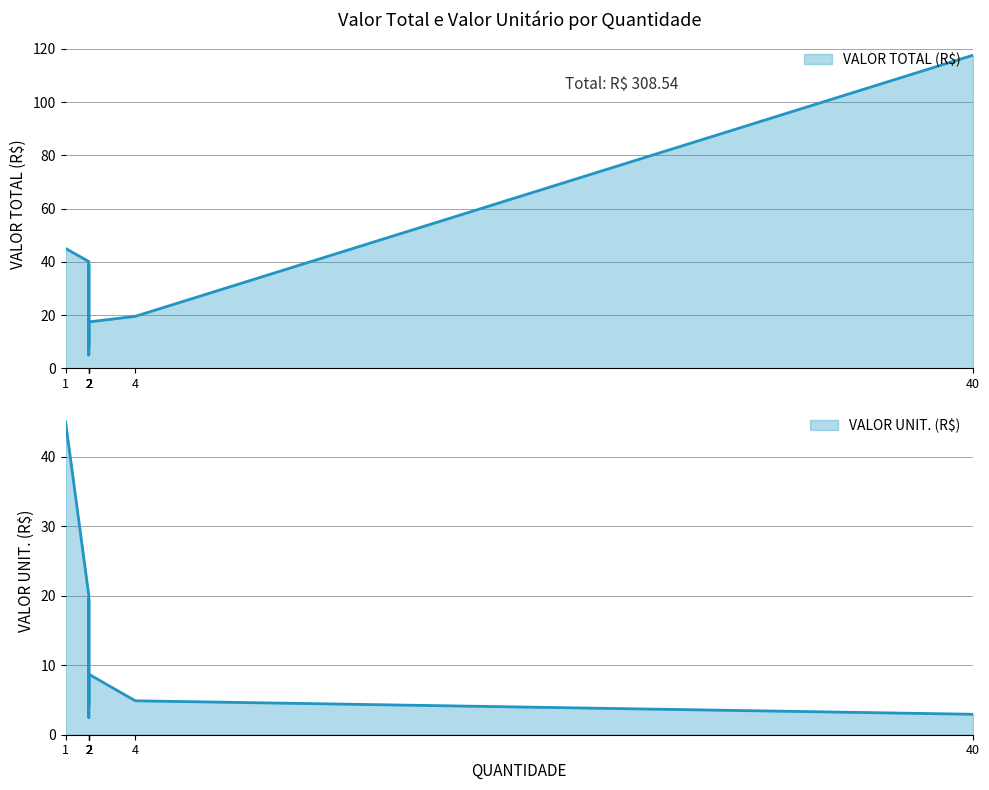

True or false: VALOR UNIT. (R$) and VALOR TOTAL (R$) intersect in this chart.

False